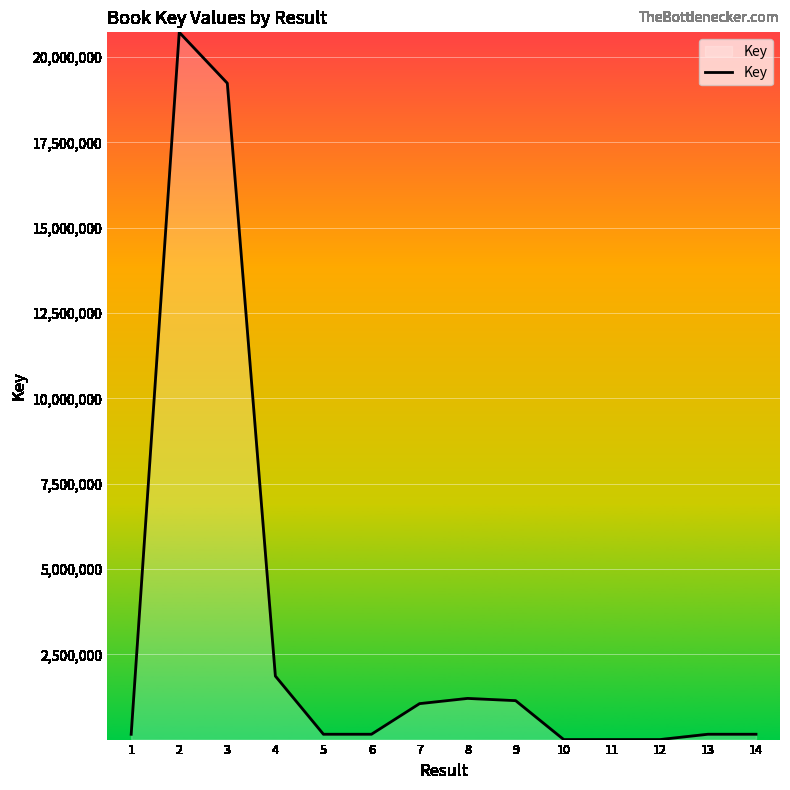

At which label does the data first exceed 162758?

2